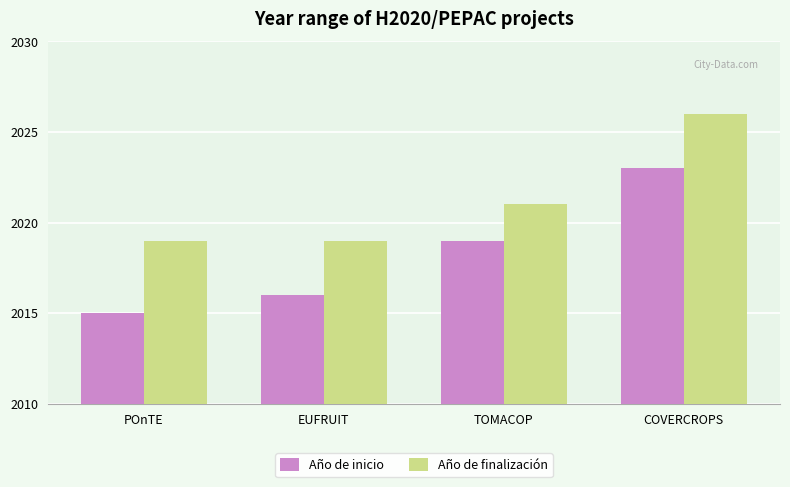

What position from the right is EUFRUIT?

3